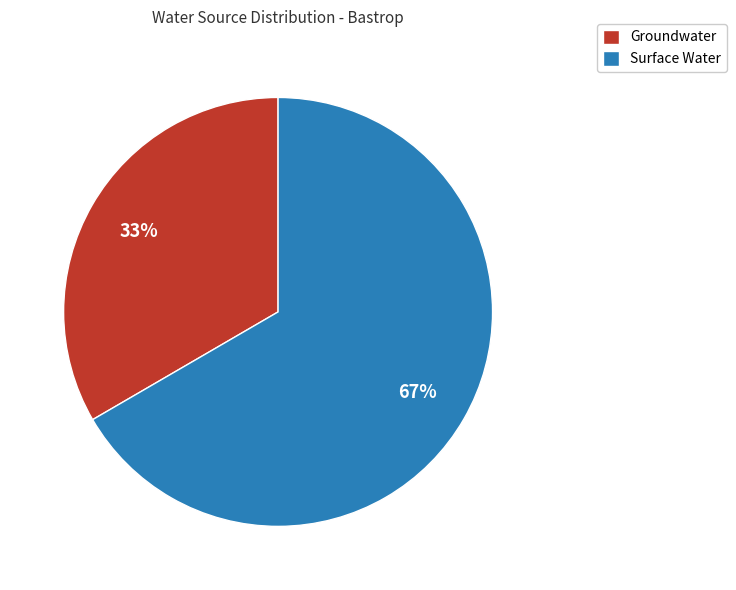

Approximately how many times larger is the value at Groundwater compared to Surface Water?

0.5